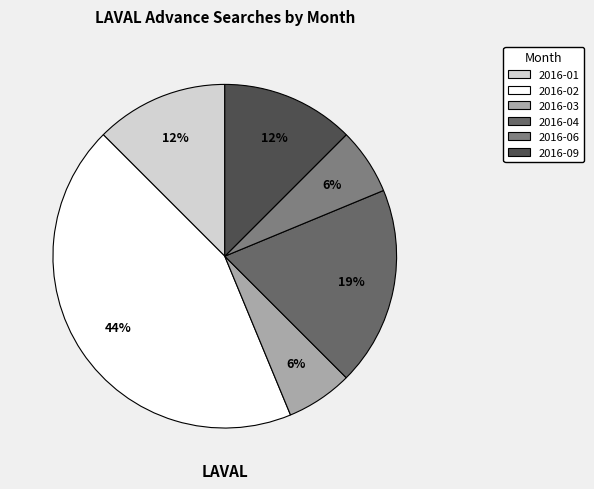

How many segments does this pie chart have?

6